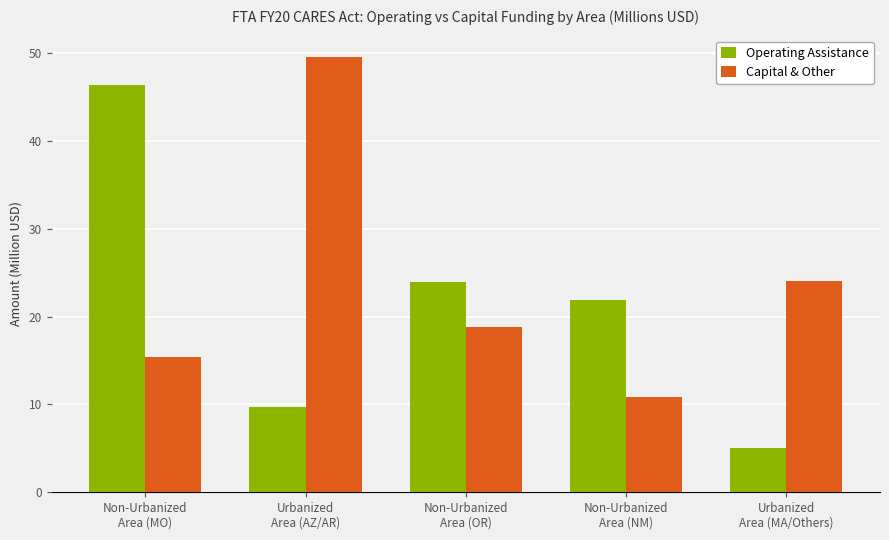

Rank the categories by Operating Assistance value from highest to lowest.

Non-Urbanized
Area (MO), Non-Urbanized
Area (OR), Non-Urbanized
Area (NM), Urbanized
Area (AZ/AR), Urbanized
Area (MA/Others)